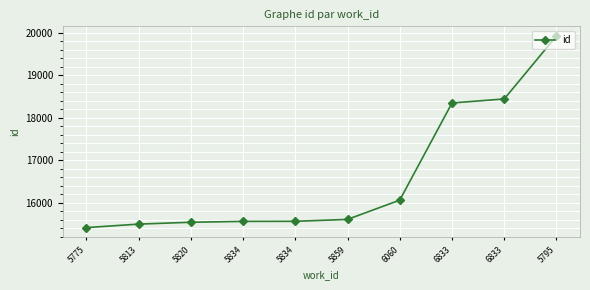

Count the number of data series in this chart.

1